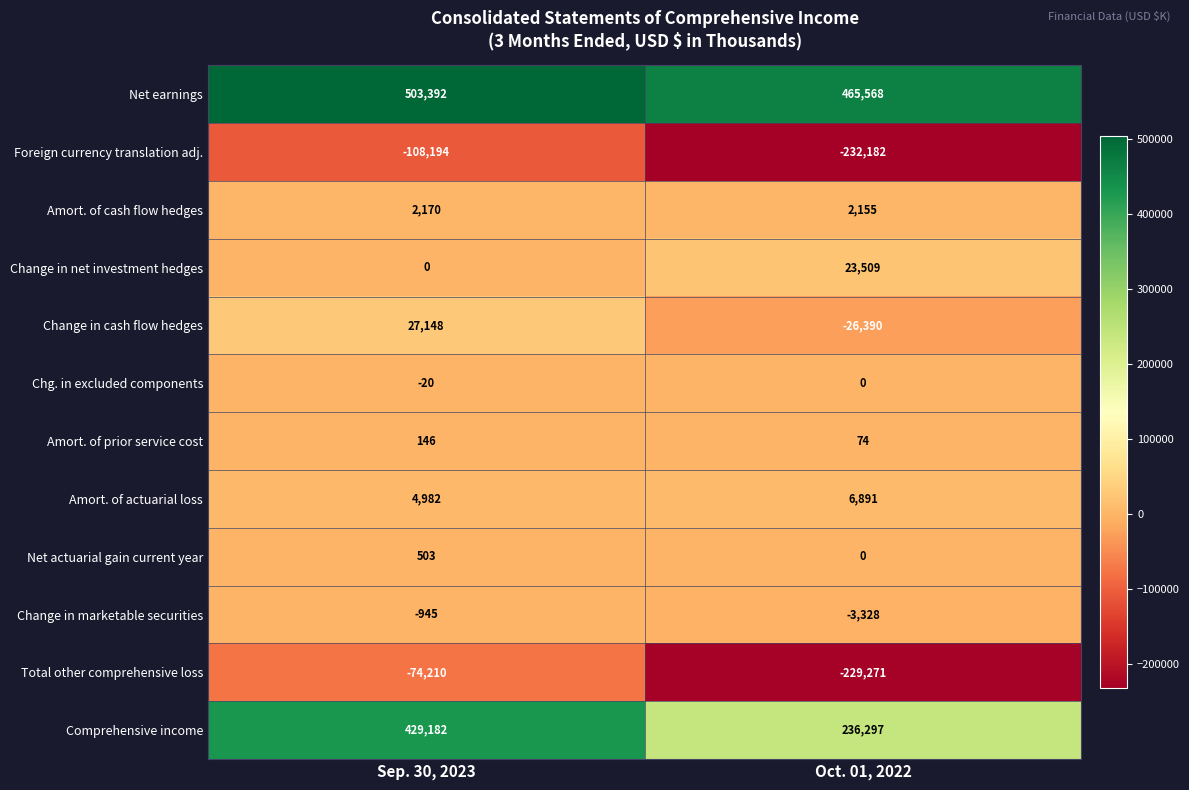

Reading left to right, transcribe all the data shown in this chart.

Net earnings: Sep. 30, 2023=503392	Oct. 01, 2022=465568
Foreign currency translation adj.: Sep. 30, 2023=-108194	Oct. 01, 2022=-232182
Amort. of cash flow hedges: Sep. 30, 2023=2170	Oct. 01, 2022=2155
Change in net investment hedges: Sep. 30, 2023=0	Oct. 01, 2022=23509
Change in cash flow hedges: Sep. 30, 2023=27148	Oct. 01, 2022=-26390
Chg. in excluded components: Sep. 30, 2023=-20	Oct. 01, 2022=0
Amort. of prior service cost: Sep. 30, 2023=146	Oct. 01, 2022=74
Amort. of actuarial loss: Sep. 30, 2023=4982	Oct. 01, 2022=6891
Net actuarial gain current year: Sep. 30, 2023=503	Oct. 01, 2022=0
Change in marketable securities: Sep. 30, 2023=-945	Oct. 01, 2022=-3328
Total other comprehensive loss: Sep. 30, 2023=-74210	Oct. 01, 2022=-229271
Comprehensive income: Sep. 30, 2023=429182	Oct. 01, 2022=236297